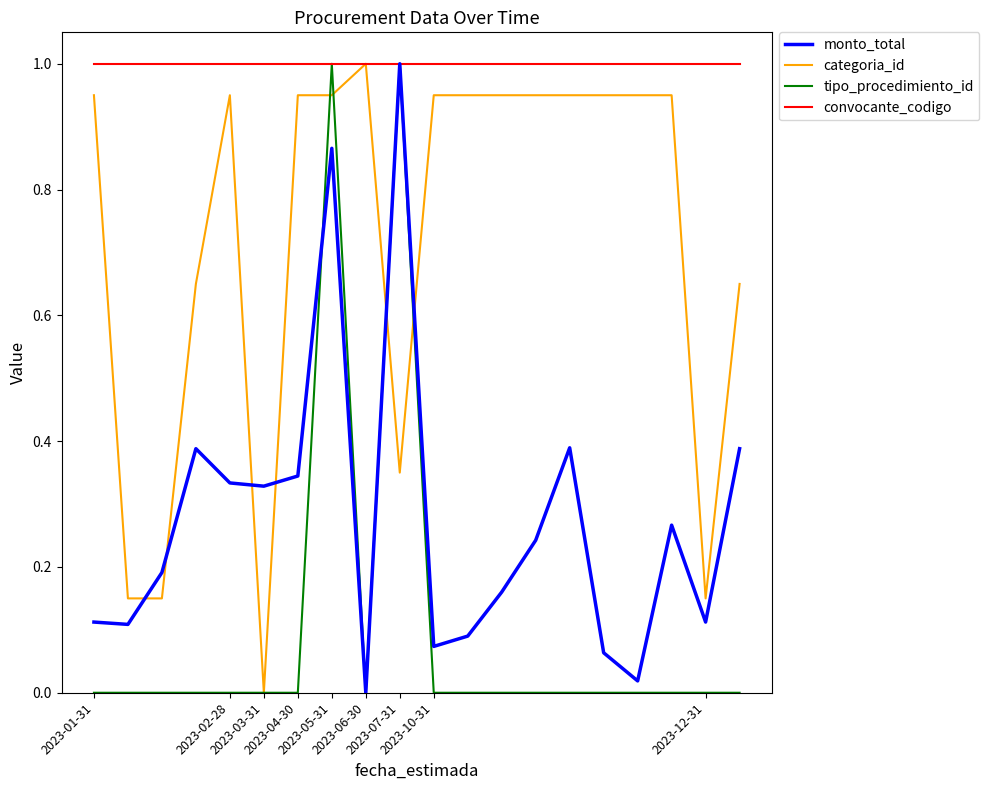

How many times do categoria_id and monto_total cross each other?

6